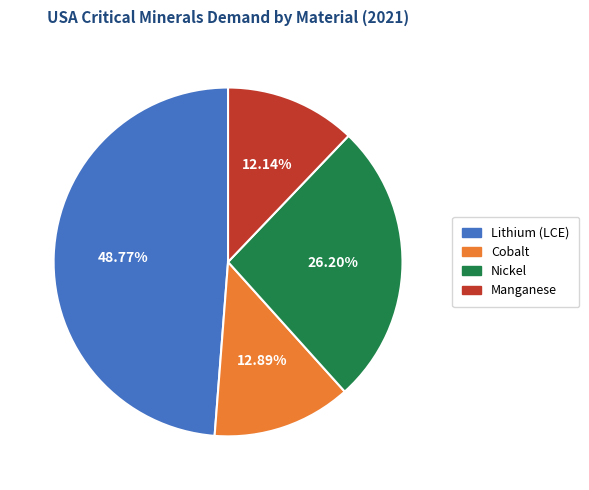

To the nearest percent, what percentage of the pie is Cobalt?

13%